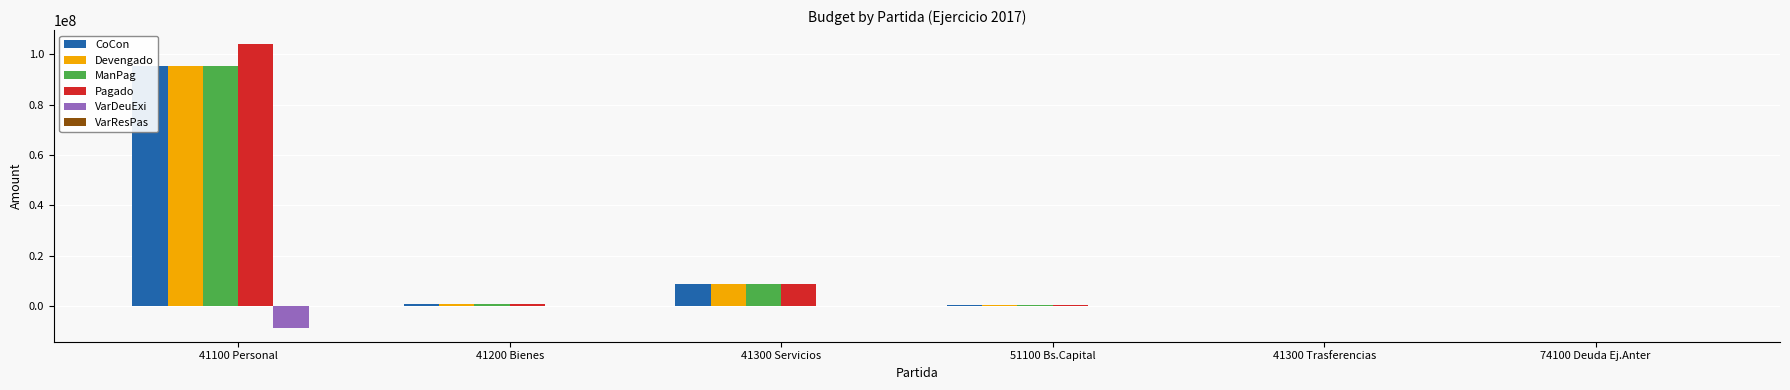

What is the difference between the ManPag values at 41100 Personal and 41300 Servicios?

86480044.4